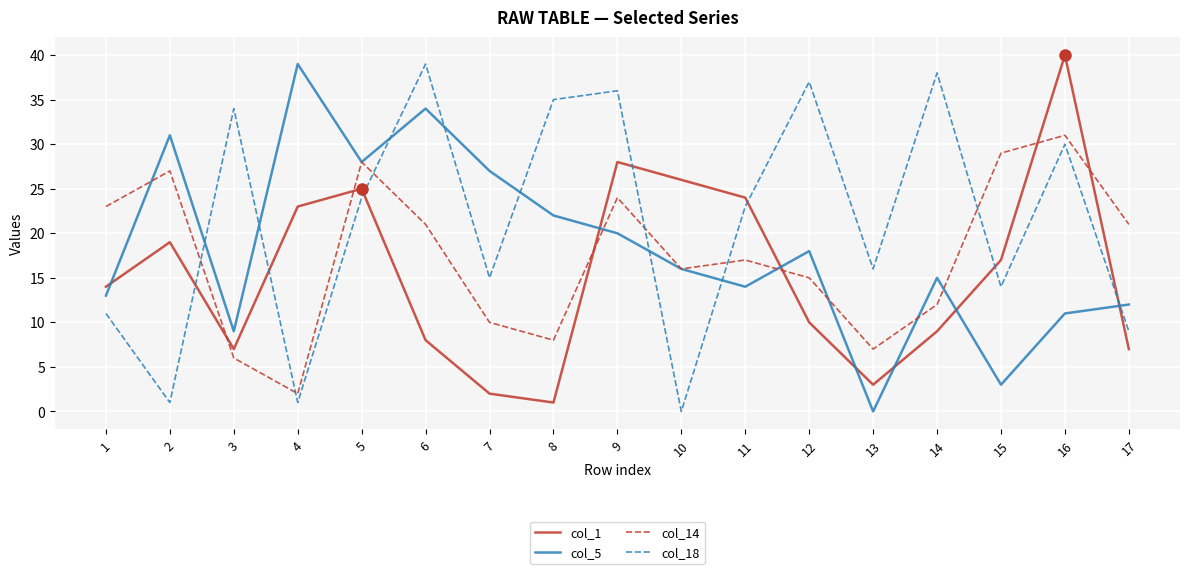

What is the greatest value displayed?

40